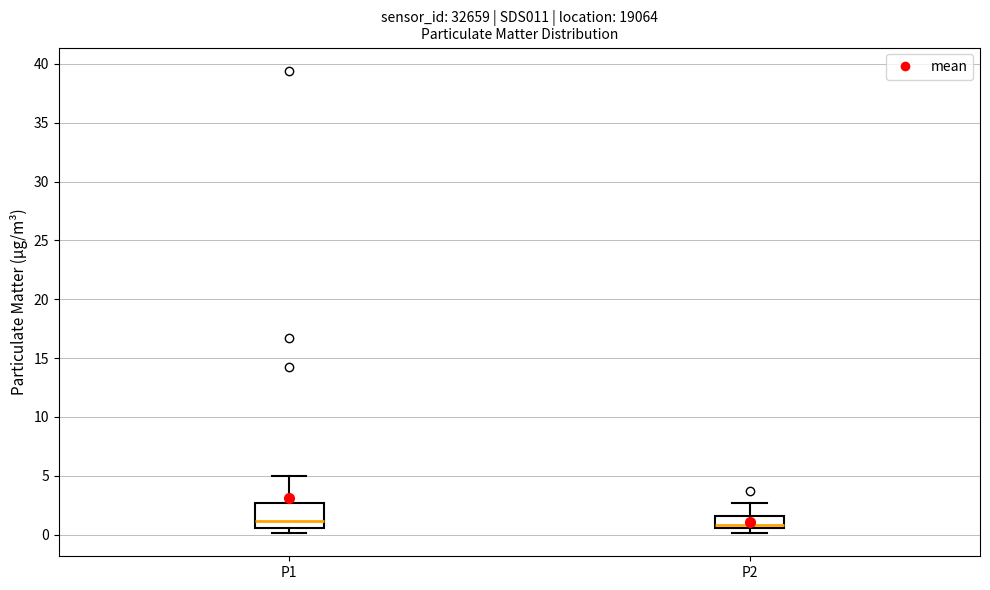

Comparing the boxes themselves (not the whiskers), which one is the tallest?

P1